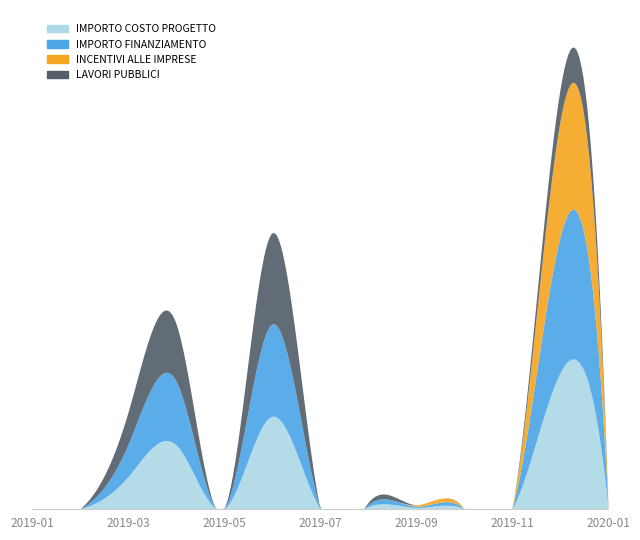

True or false: IMPORTO FINANZIAMENTO and INCENTIVI ALLE IMPRESE cross at least once.

False